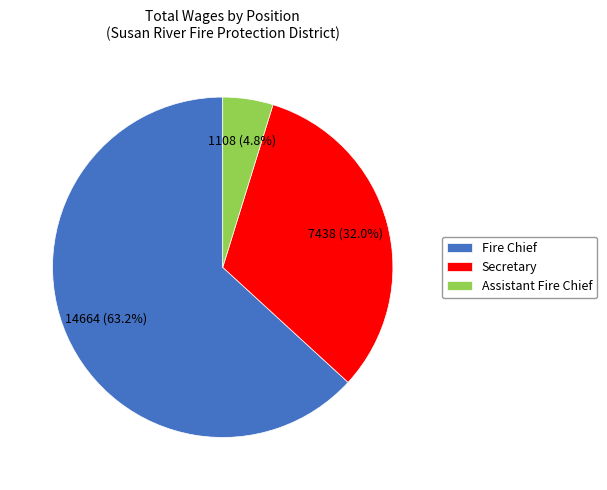

To the nearest percent, what percentage of the pie is Secretary?

32%